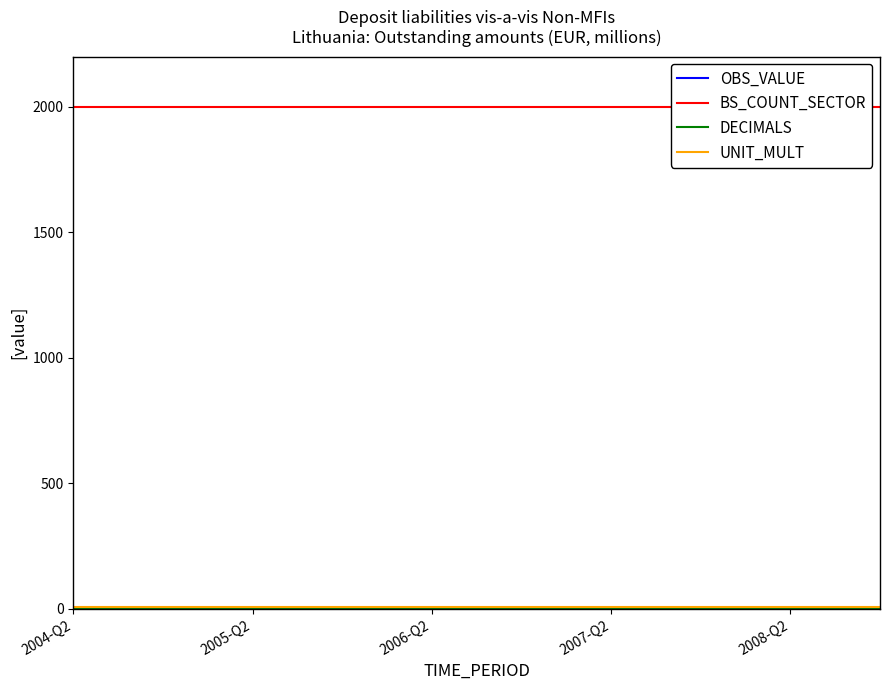

True or false: OBS_VALUE and DECIMALS cross at least once.

False